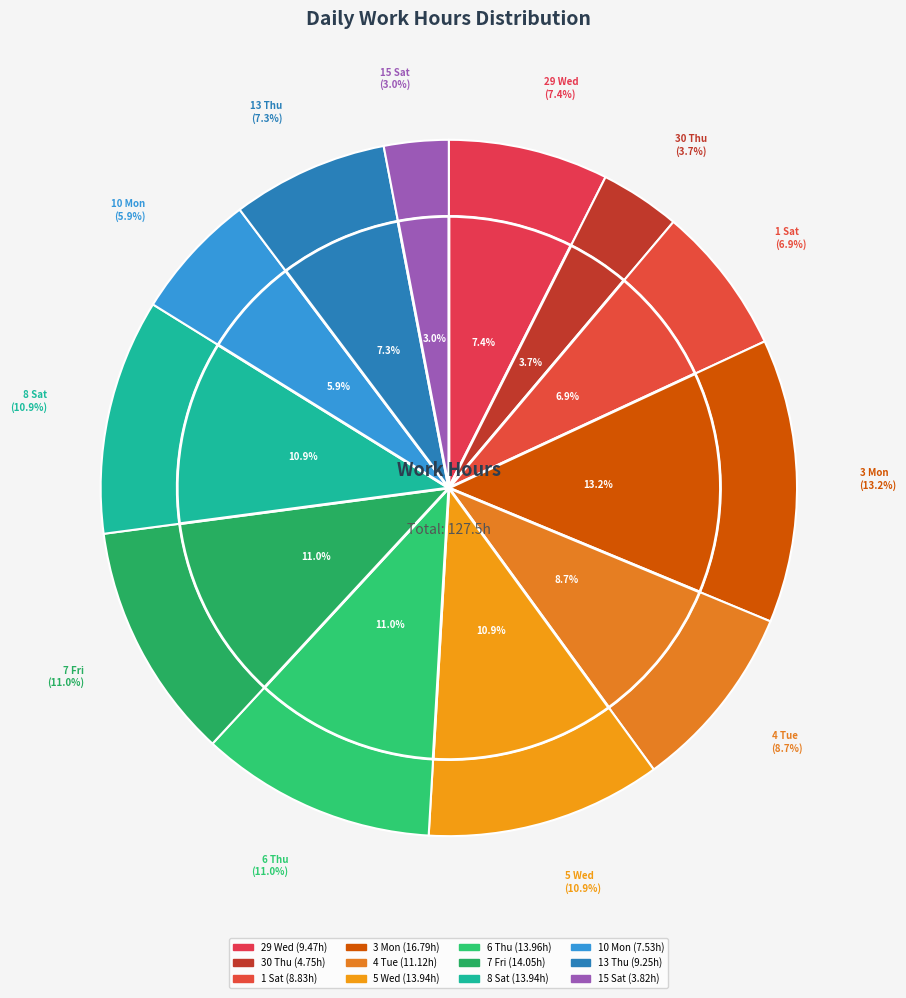

Do 6 Thu and 30 Thu together represent more than half of the pie?

No